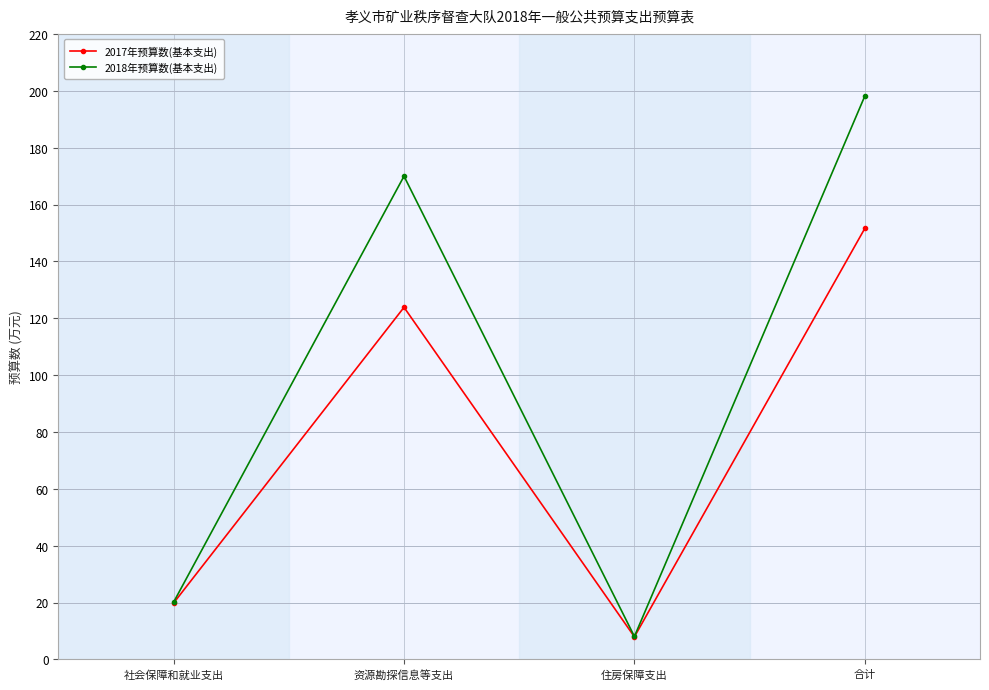

Rank the categories by 2018年预算数(基本支出) value from lowest to highest.

住房保障支出, 社会保障和就业支出, 资源勘探信息等支出, 合计